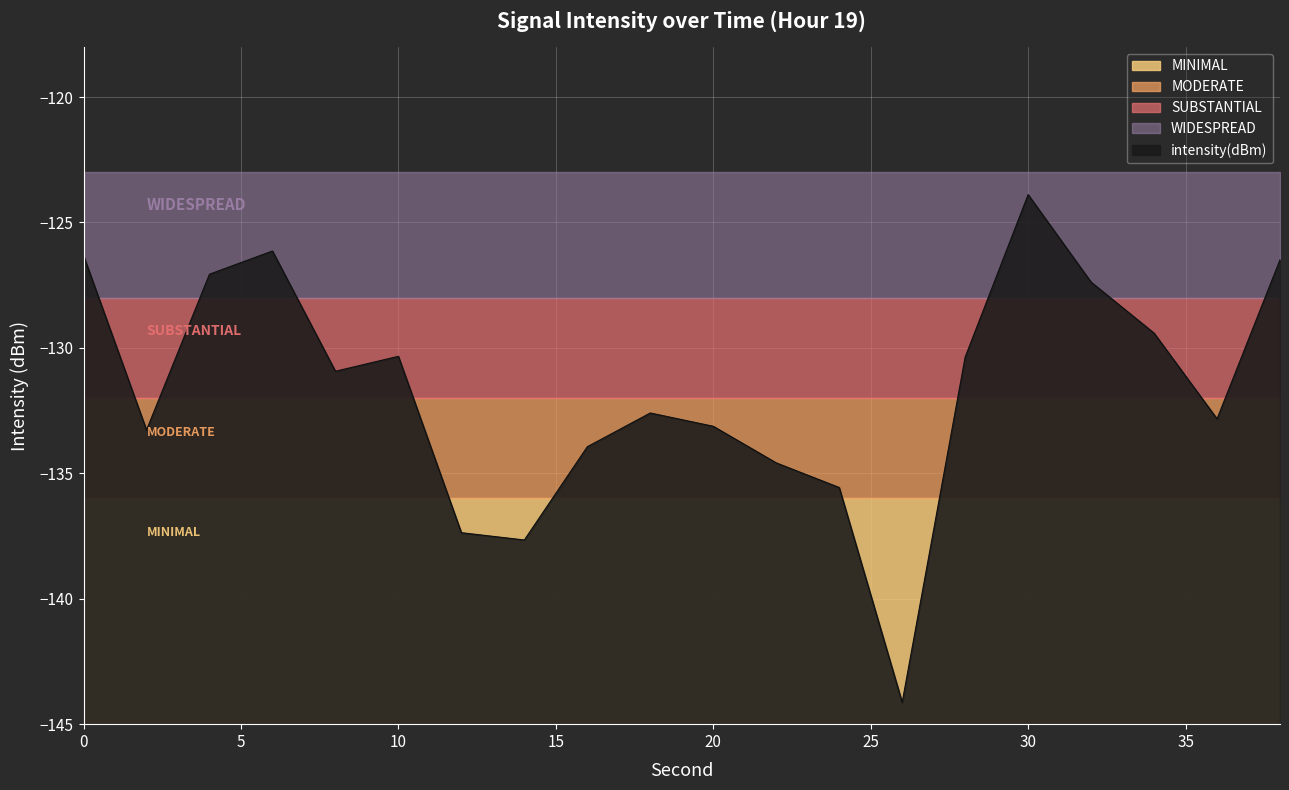

True or false: intensity(dBm) has more than 2 points higher than both neighbors.

True